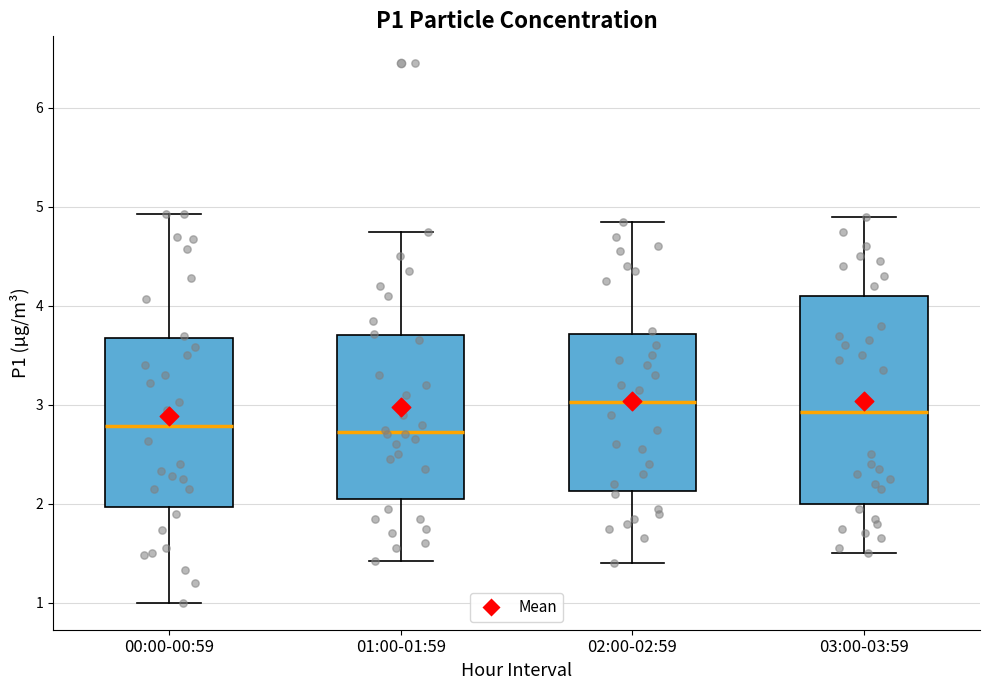

Where is the lower edge of the box for 03:00-03:59 on the y-axis? The values are not printed on the chart, so give them approximately, as read against the axis.

2.0